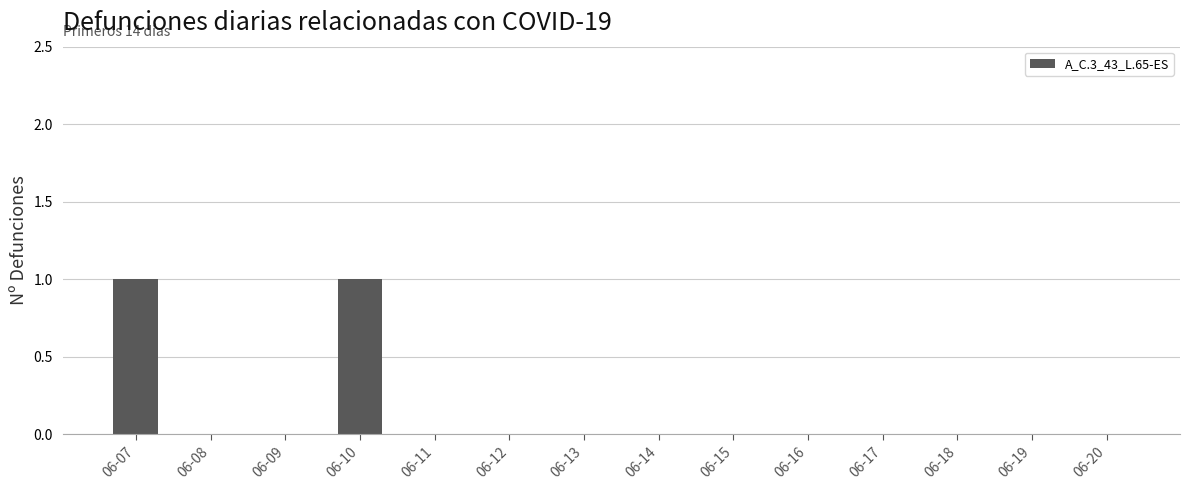

What is the sum of all values?

2